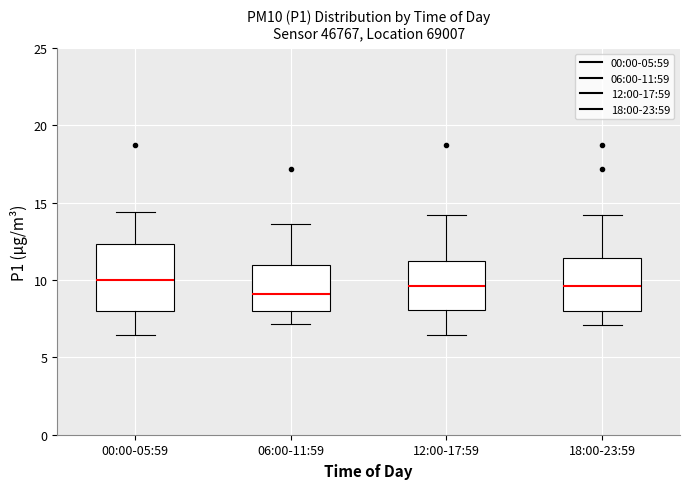

Reading left to right, read every box against the y-axis: the position of its median line, the range the box covers, and the ends of its whiskers. The values are not printed on the chart, so give them approximately, as read against the axis.

00:00-05:59: median 10.0, box 8.0 to 12.5, whiskers 6.5 to 14.5
06:00-11:59: median 9.0, box 8.0 to 11.0, whiskers 7.0 to 13.5
12:00-17:59: median 9.5, box 8.0 to 11.0, whiskers 6.5 to 14.0
18:00-23:59: median 9.5, box 8.0 to 11.5, whiskers 7.0 to 14.0